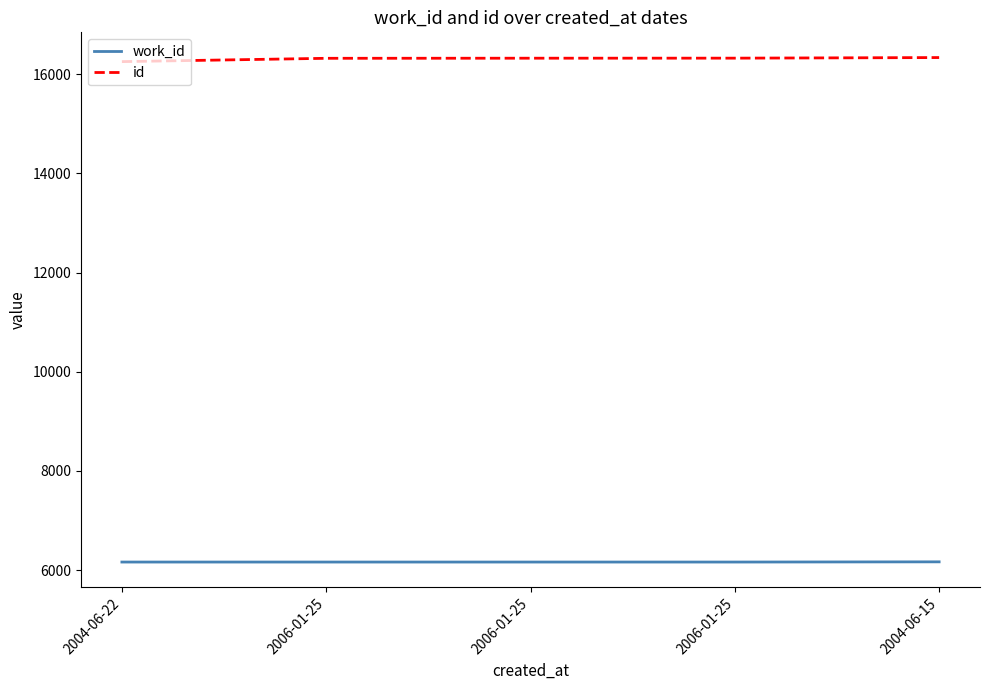

Which series has the widest spread of values?

id